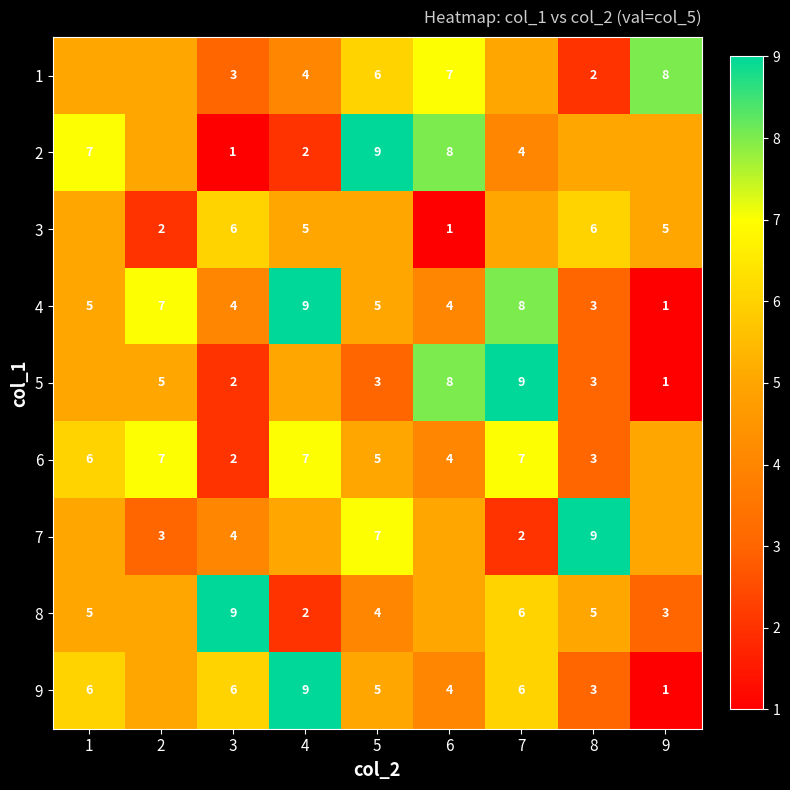

Is the value of 6 at 5 greater than the value of 1 at 3?

Yes